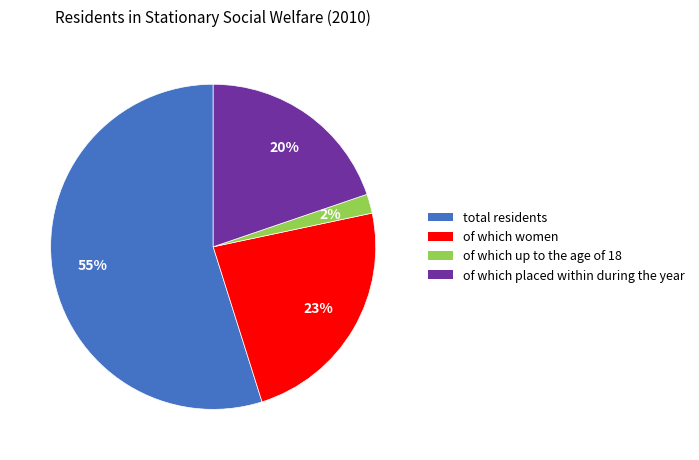

Rank the categories by value from highest to lowest.

total residents, of which women, of which placed within during the year, of which up to the age of 18